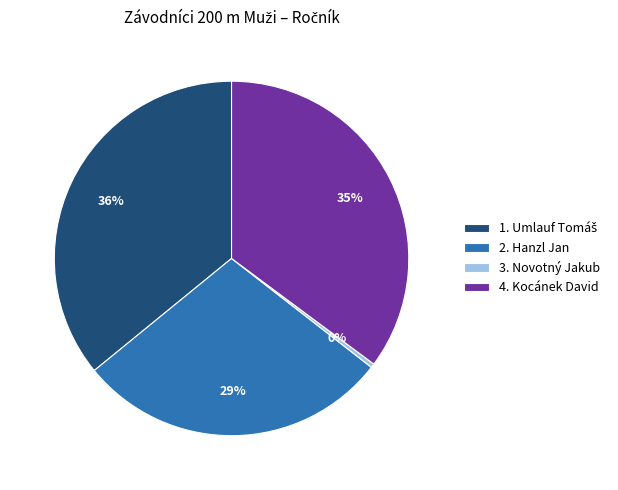

Which category has the smallest portion of the pie?

3. Novotný Jakub